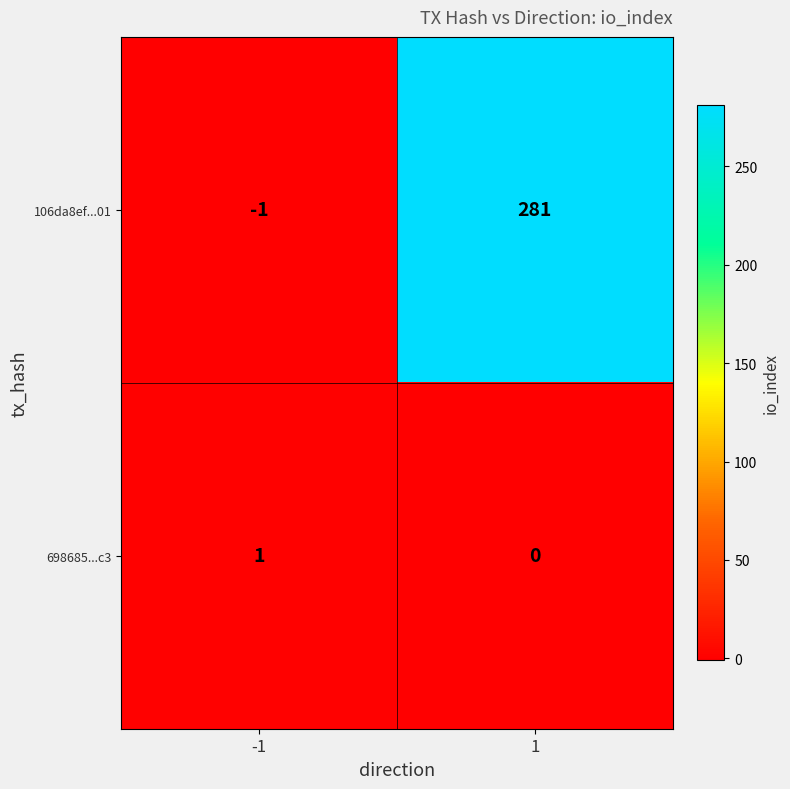

Rank the series by their average value, from lowest to highest.

698685...c3, 106da8ef...01